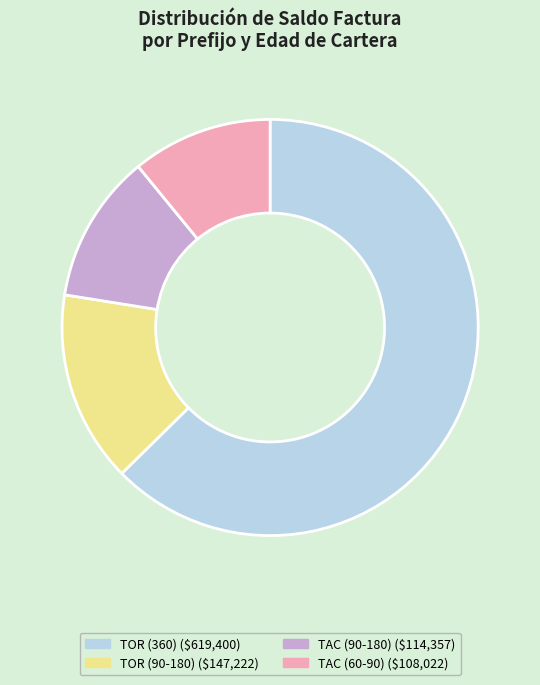

Is there any slice that represents more than half of the pie?

Yes